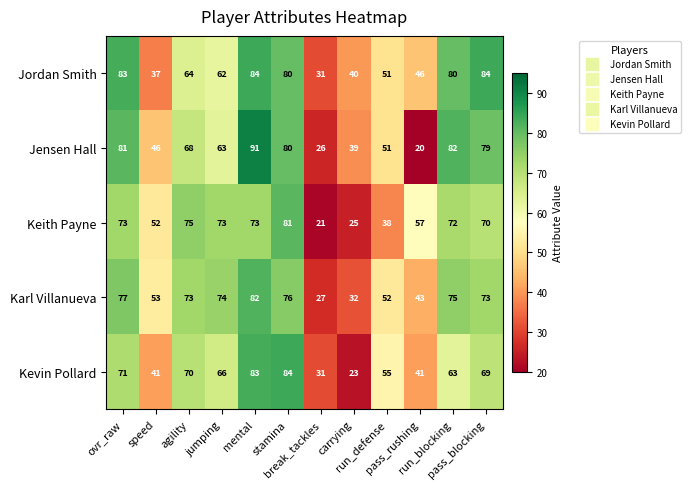

Which series has the largest total across all categories?

Jordan Smith